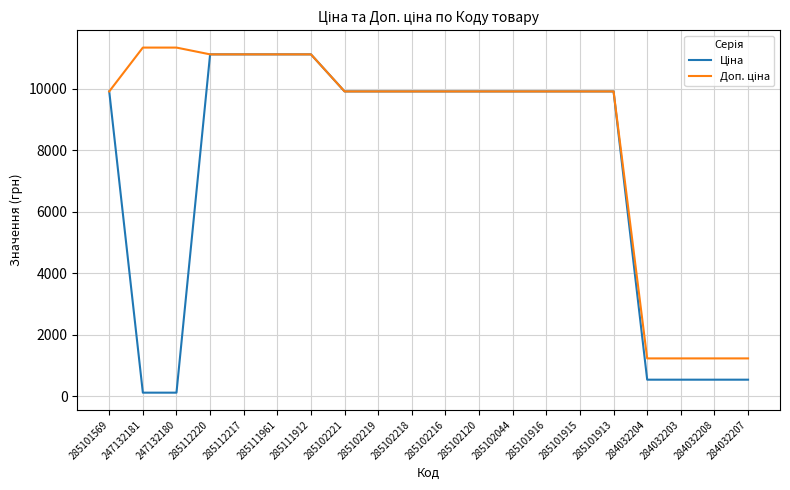

What is the total value across all series at 285101913?

19817.0